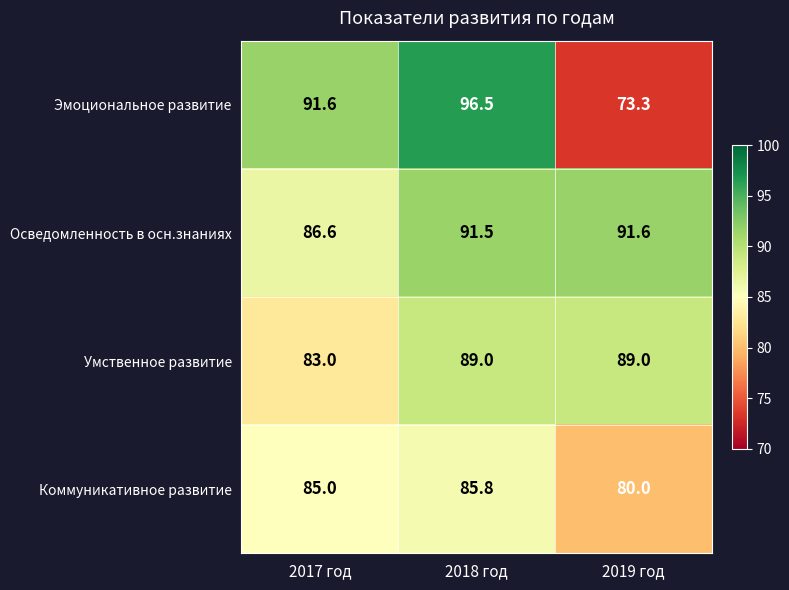

Which category has the lowest value in the Коммуникативное развитие series?

2019 год